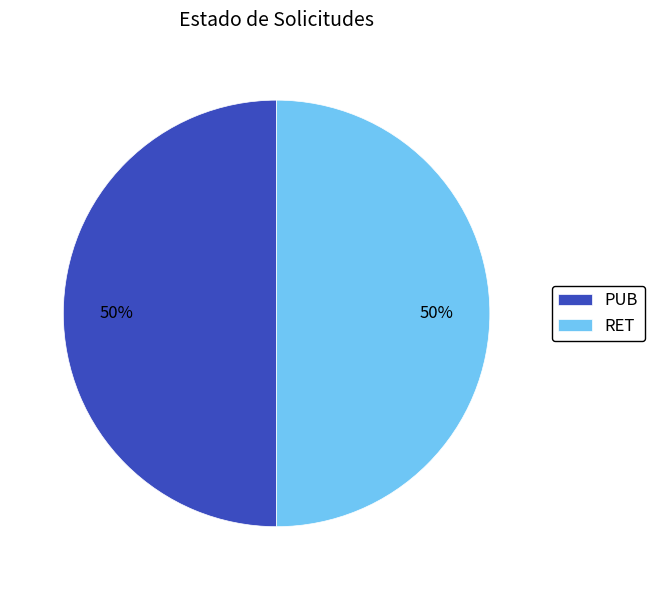

What is the ratio of the value at RET to the value at PUB?

1.0